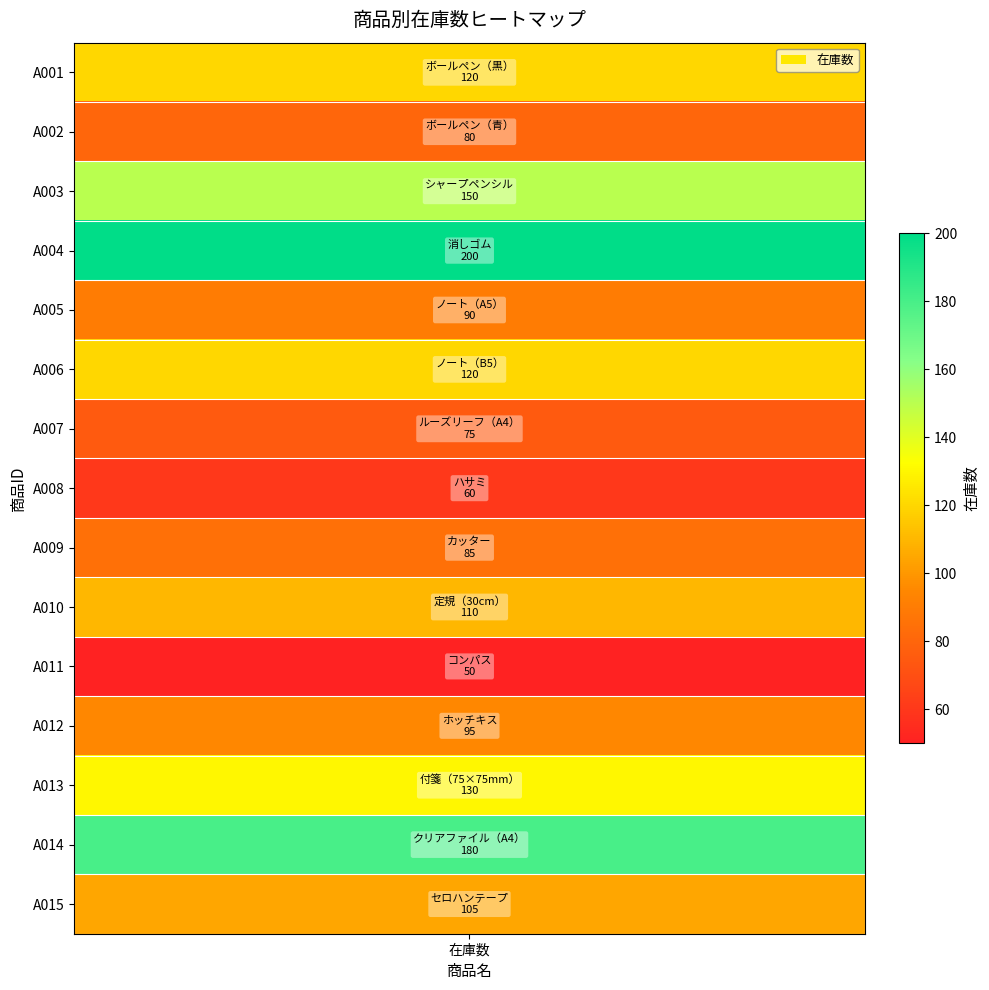

Count the number of values greater than 105.

7